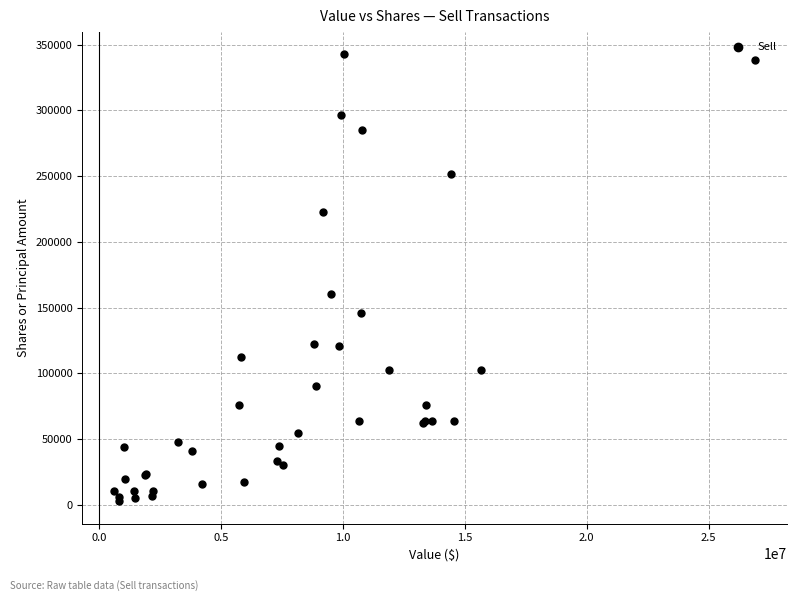

What Y value in the scatter plot is closest to 172631?

160240